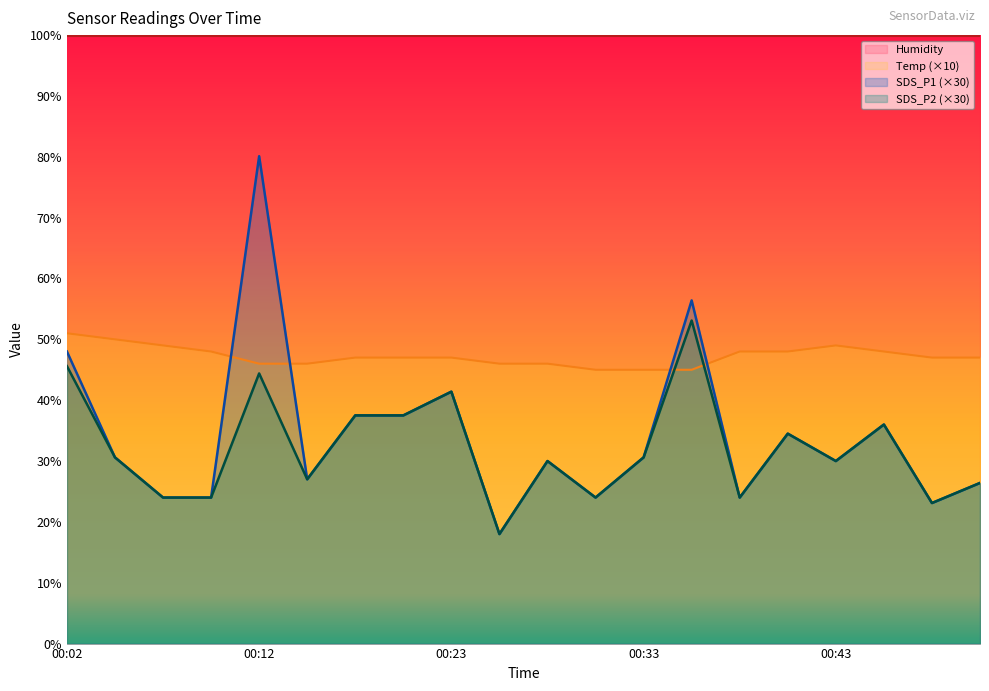

What is the difference between the second highest and second lowest values in the SDS_P2 series?

22.5